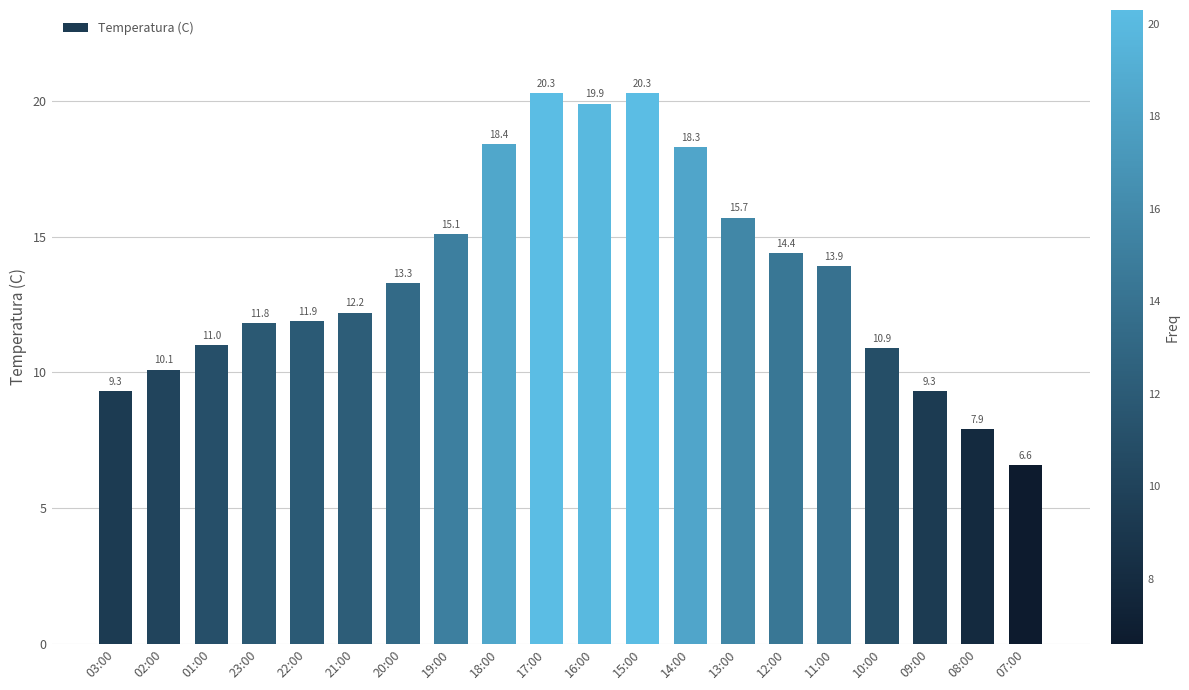

How many bars are there in total?

20